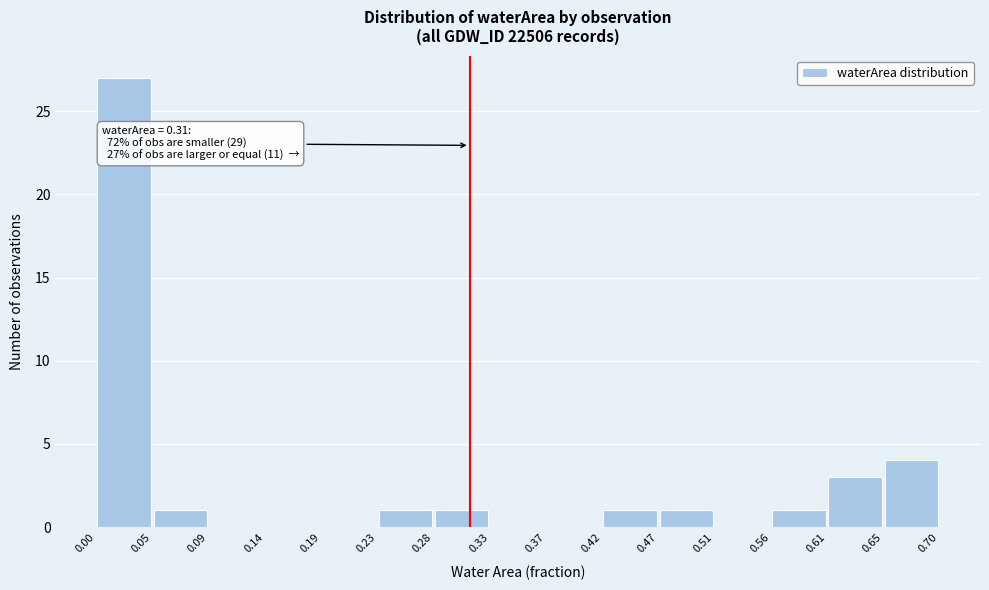

Which range on the x-axis has the tallest bar?

0.00 to 0.05